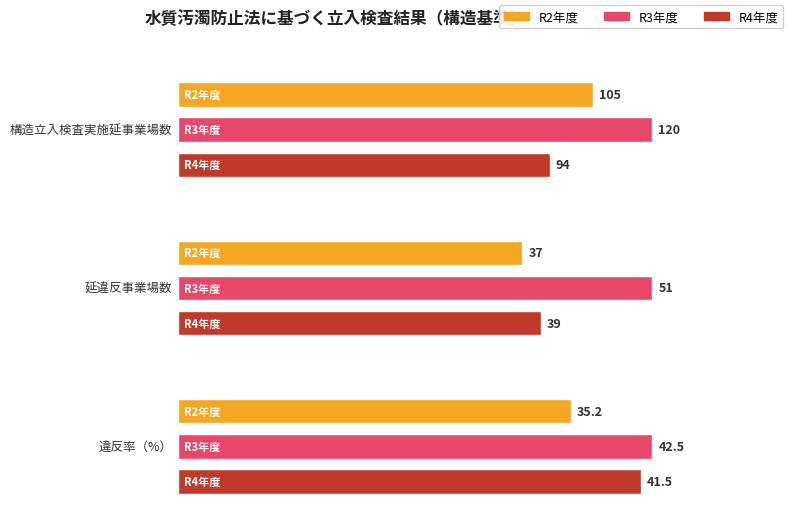

Which series has the largest total across all categories?

R3年度